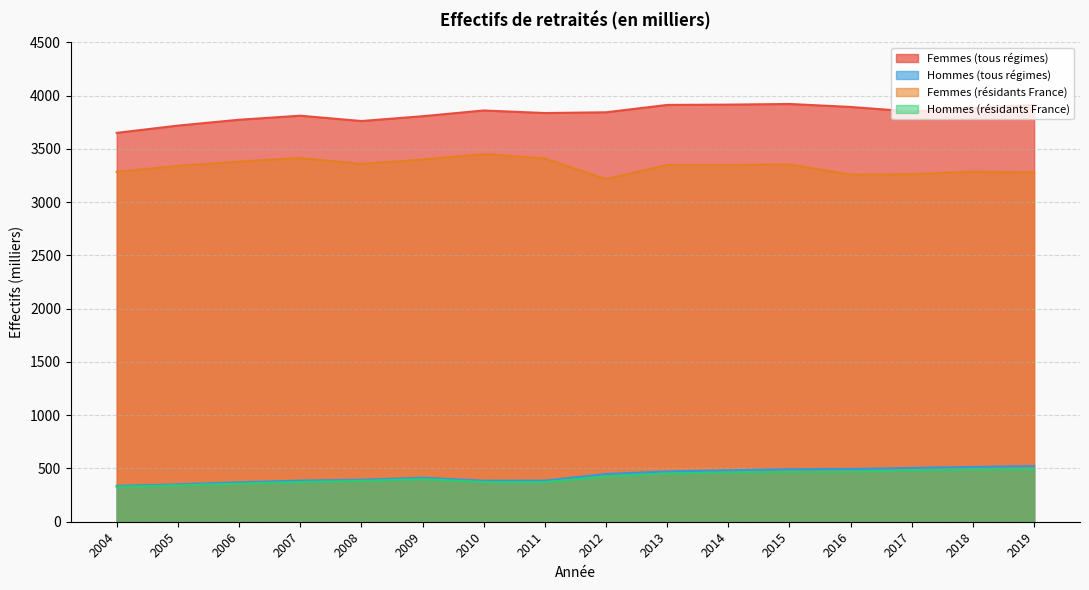

Is it true that Hommes (tous régimes) equals 505 at 2017?

True